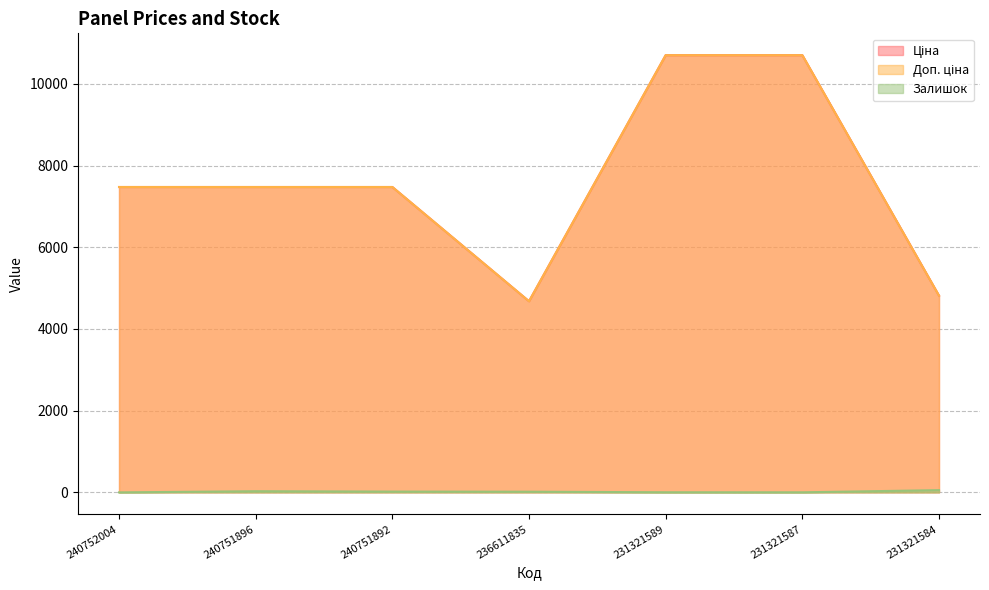

True or false: Доп. ціна has more than 1 interior local peaks.

False